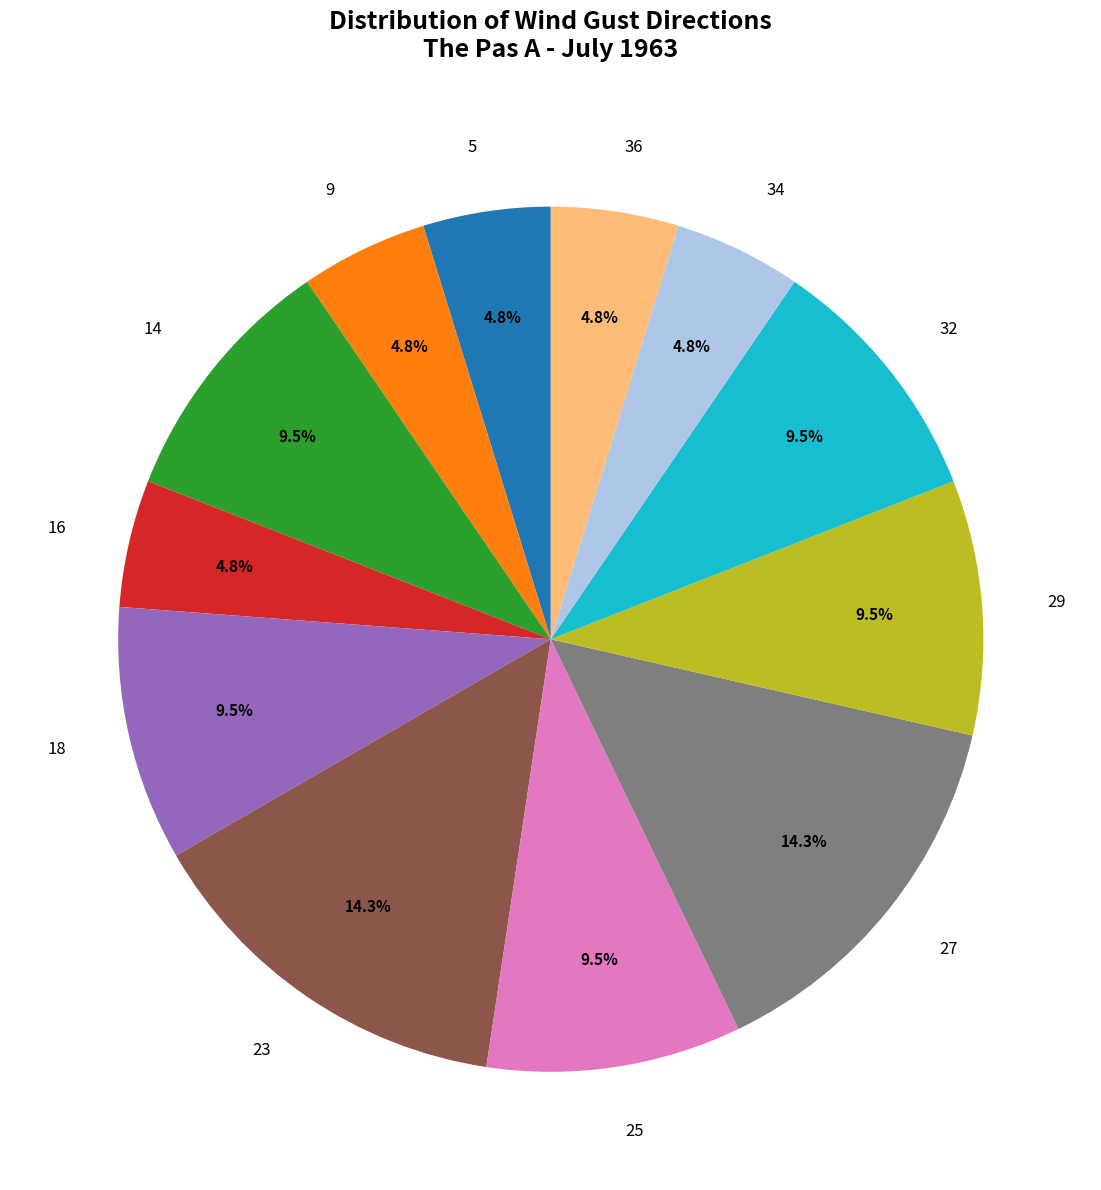

Does any single category account for the majority?

No